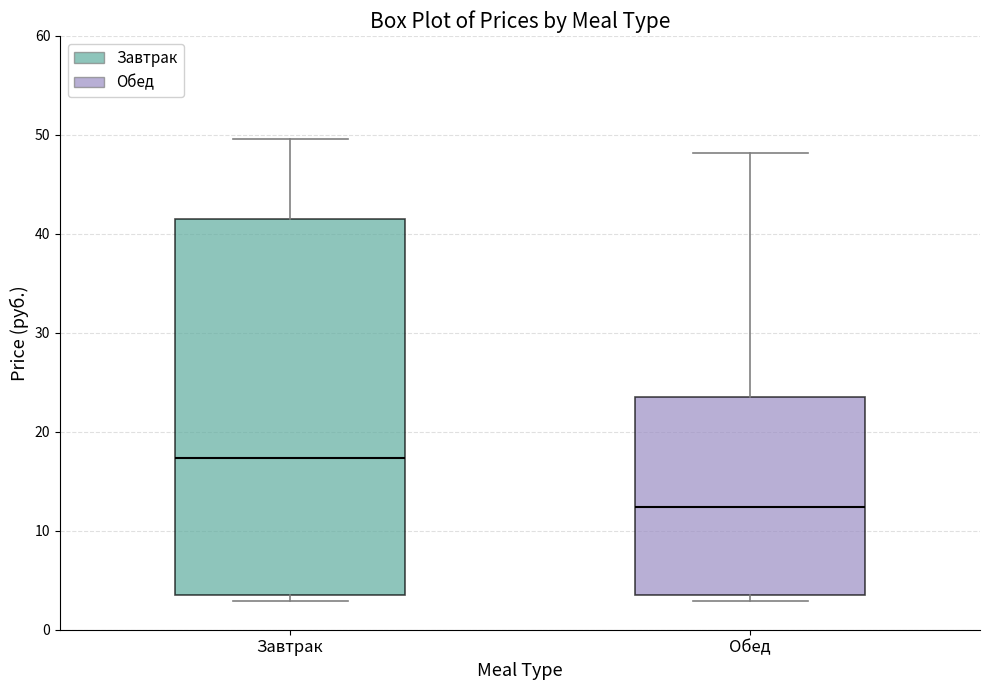

Where is the upper edge of the box for Завтрак on the y-axis? The values are not printed on the chart, so give them approximately, as read against the axis.

41